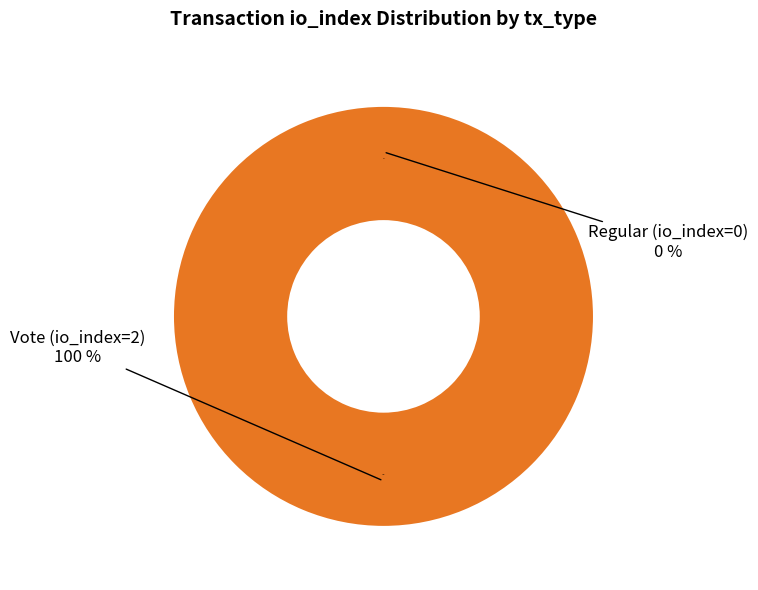

Count the number of slices in the pie.

2